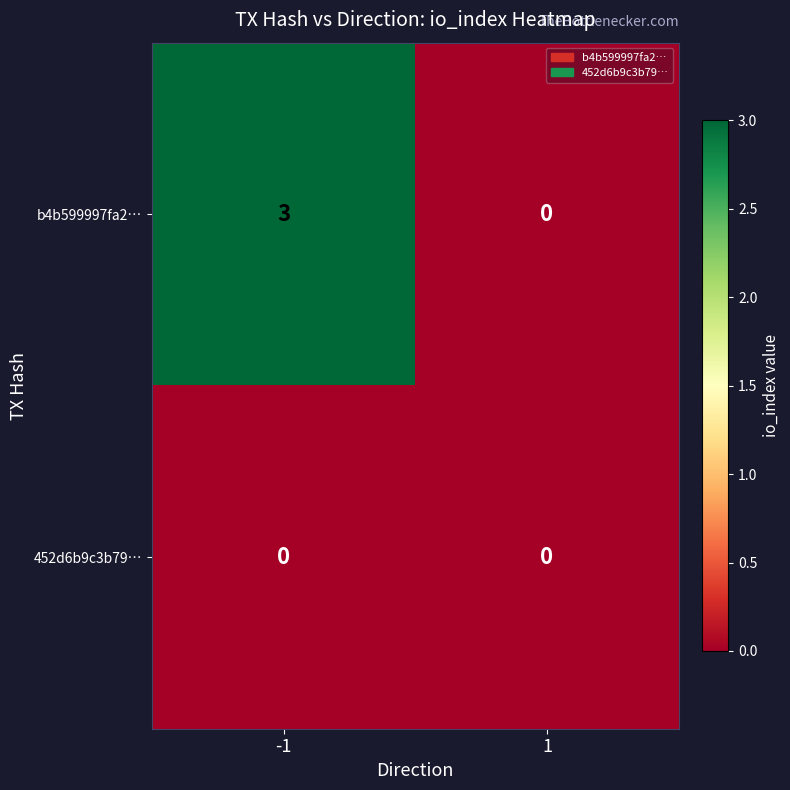

Which series has the largest total across all categories?

b4b599997fa2…